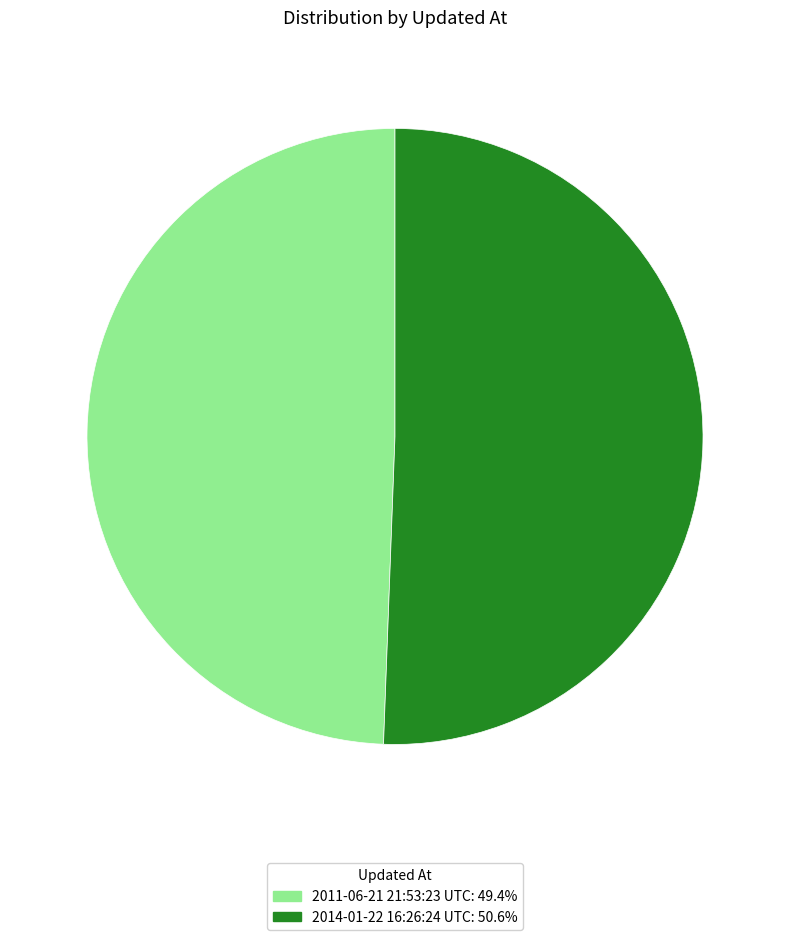

Do 2014-01-22 16:26:24 UTC: 50.6% and 2011-06-21 21:53:23 UTC: 49.4% together represent more than half of the pie?

Yes